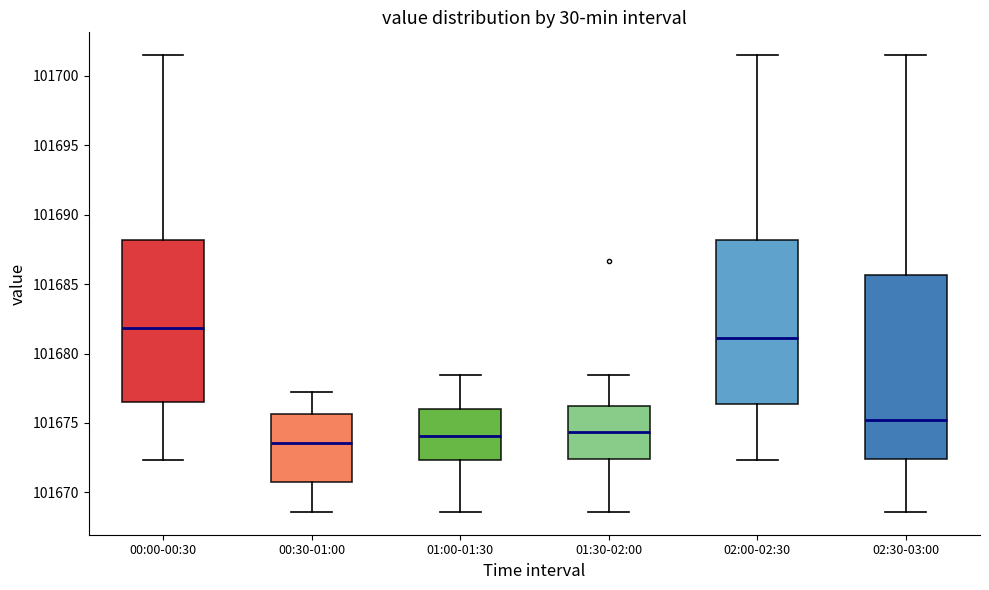

Reading left to right, transcribe this box plot: for each box, give where its median line is, the range the box spans, and where its two whiskers end, as read against the y-axis. The values are not printed on the chart, so give them approximately, as read against the axis.

00:00-00:30: median 101682.0, box 101676.5 to 101688.0, whiskers 101672.5 to 101701.5
00:30-01:00: median 101673.5, box 101671.0 to 101675.5, whiskers 101668.5 to 101677.0
01:00-01:30: median 101674.0, box 101672.5 to 101676.0, whiskers 101668.5 to 101678.5
01:30-02:00: median 101674.5, box 101672.5 to 101676.0, whiskers 101668.5 to 101678.5
02:00-02:30: median 101681.0, box 101676.5 to 101688.0, whiskers 101672.5 to 101701.5
02:30-03:00: median 101675.0, box 101672.5 to 101685.5, whiskers 101668.5 to 101701.5